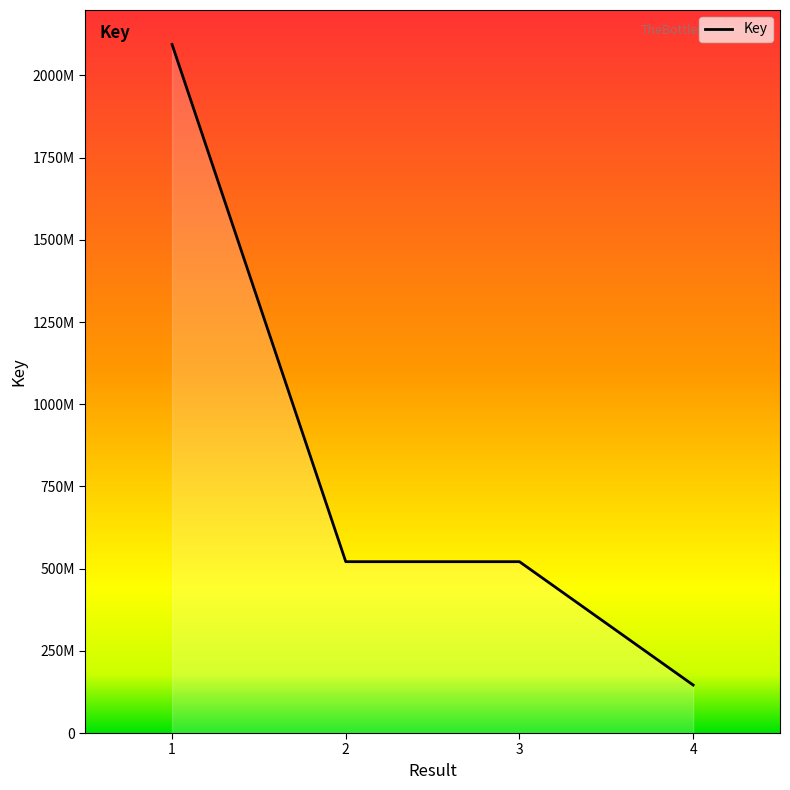

The value at 3 is 521099466. True or false?

True